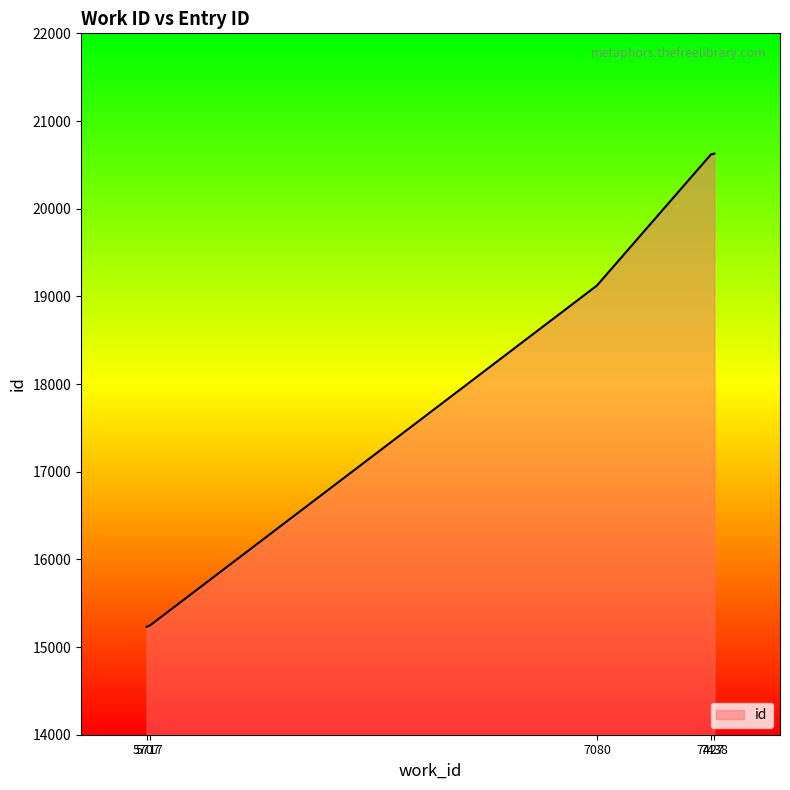

How many series are shown in this chart?

1